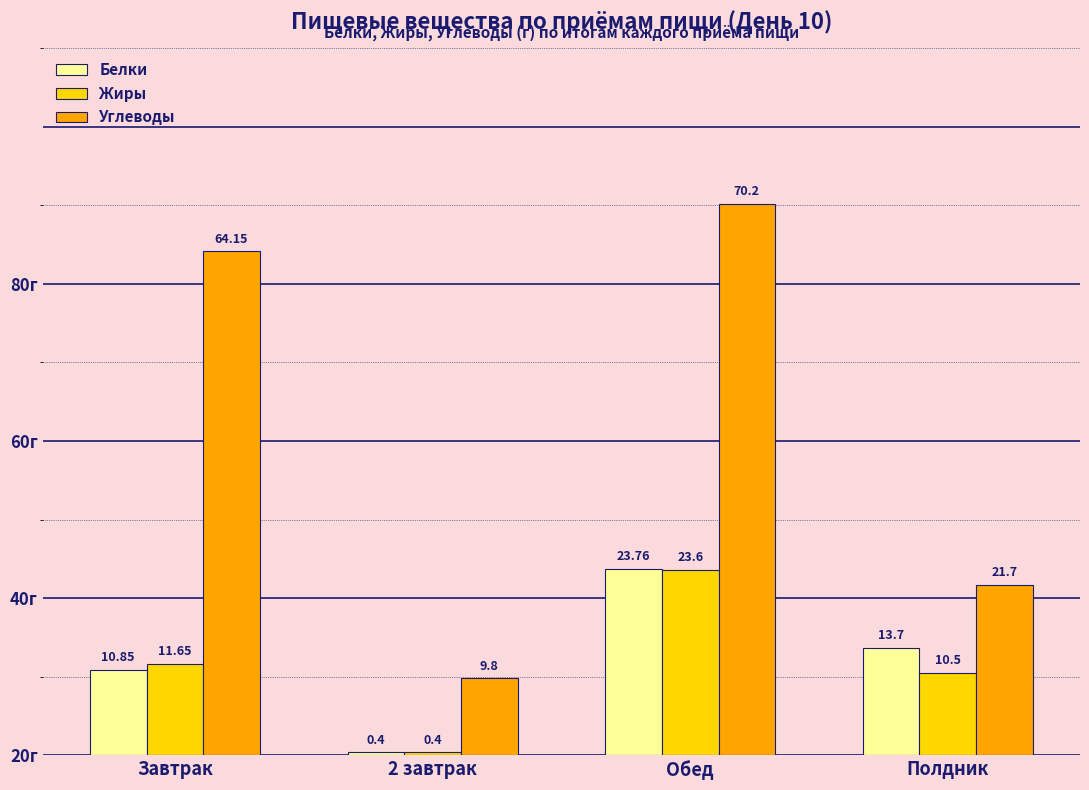

Reading left to right, what are all the values shown in this chart?

Белки: 10.8	0.4	23.8	13.7
Жиры: 11.7	0.4	23.6	10.5
Углеводы: 64.2	9.8	70.2	21.7